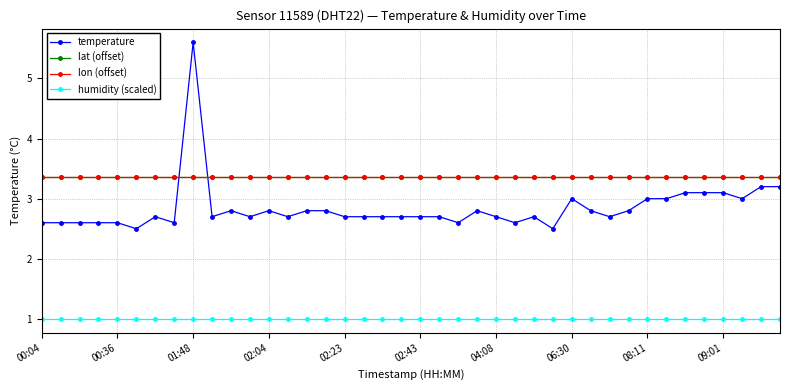

True or false: humidity (scaled) and lat (offset) intersect in this chart.

False